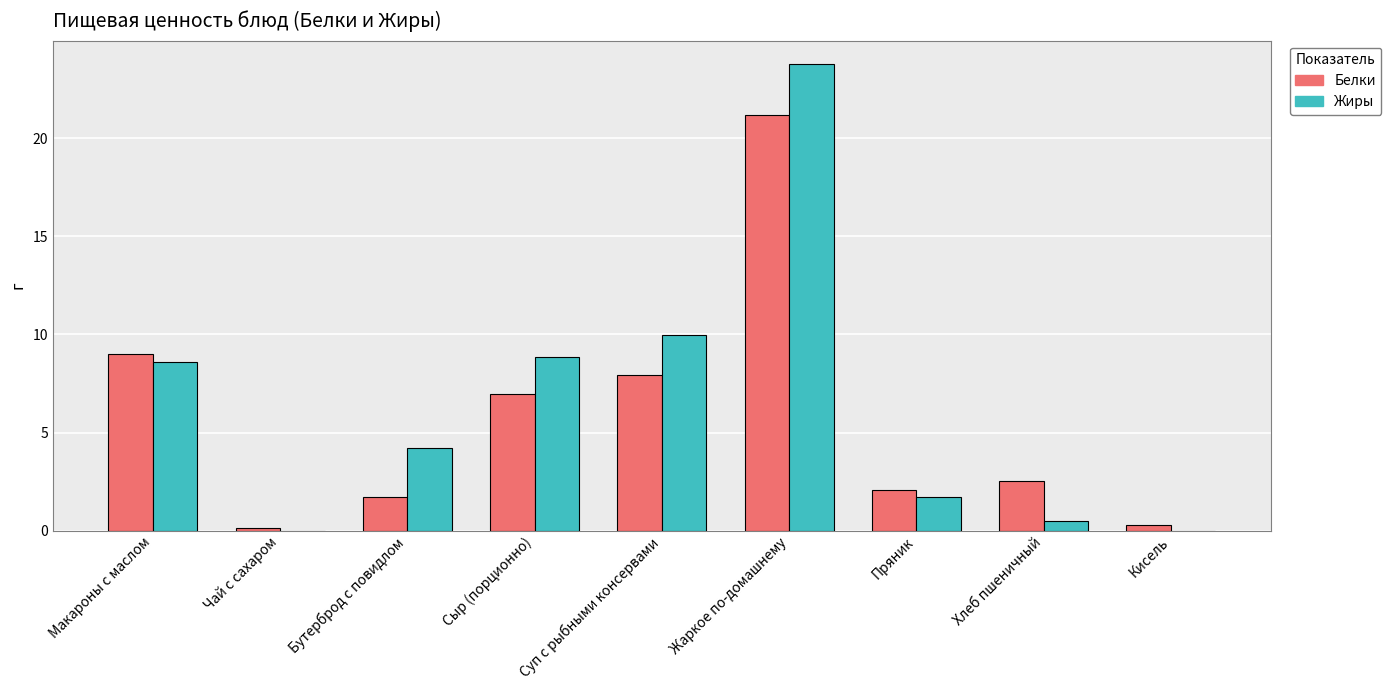

Which series changed the most between Пряник and Кисель?

Белки